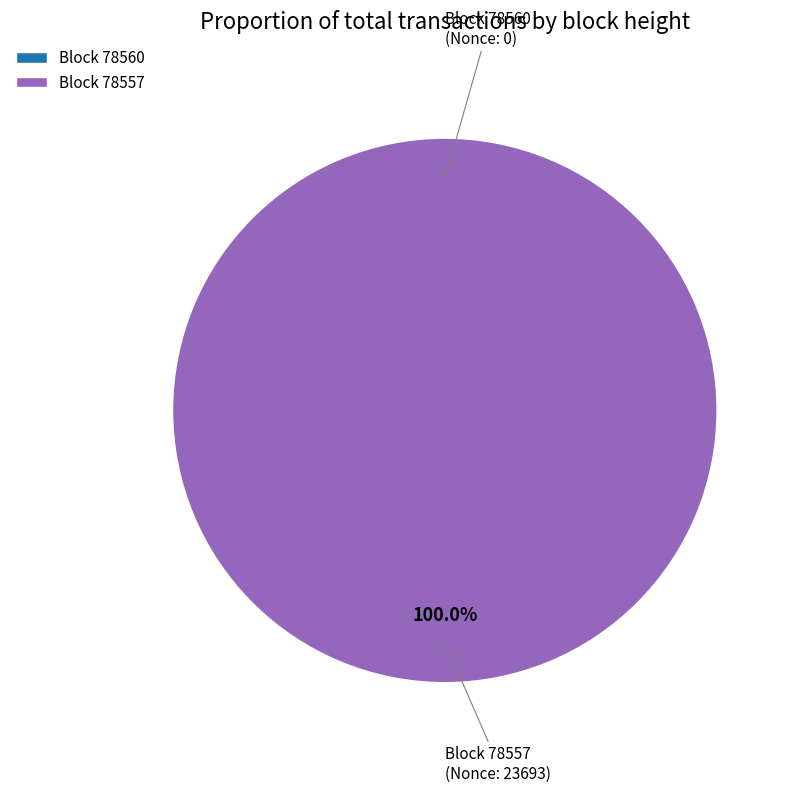

Does any single category account for the majority?

Yes